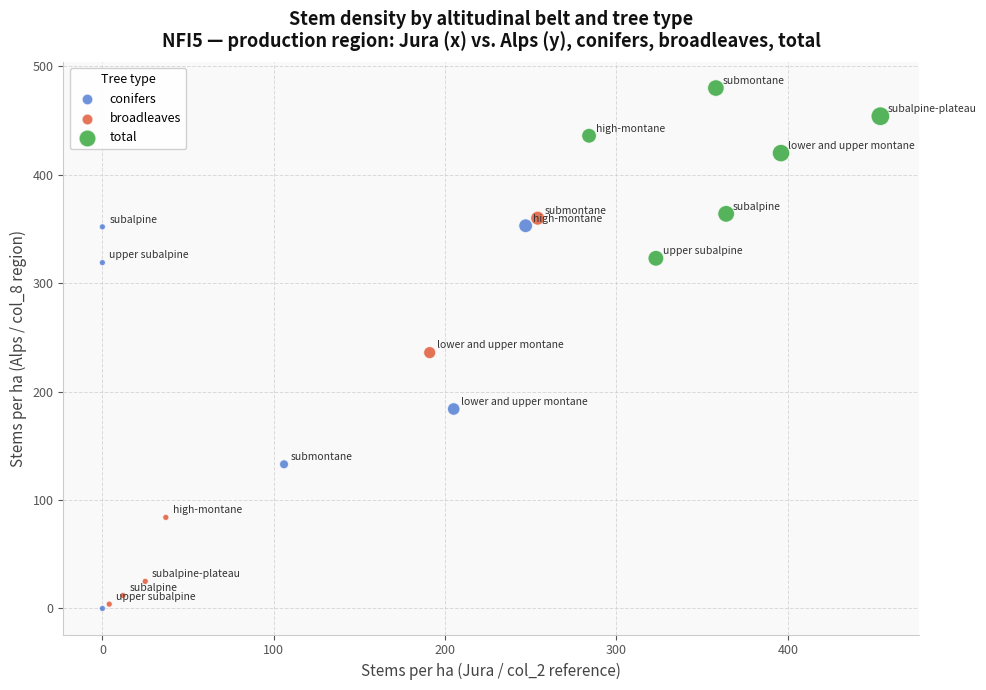

Which series reaches the maximum Y coordinate?

total